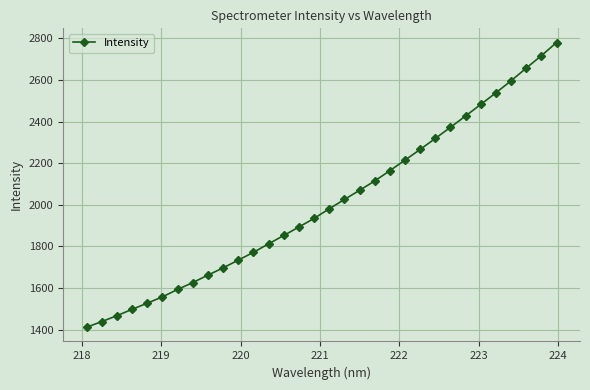

True or false: there are more than 2 points higher than both neighbors.

False